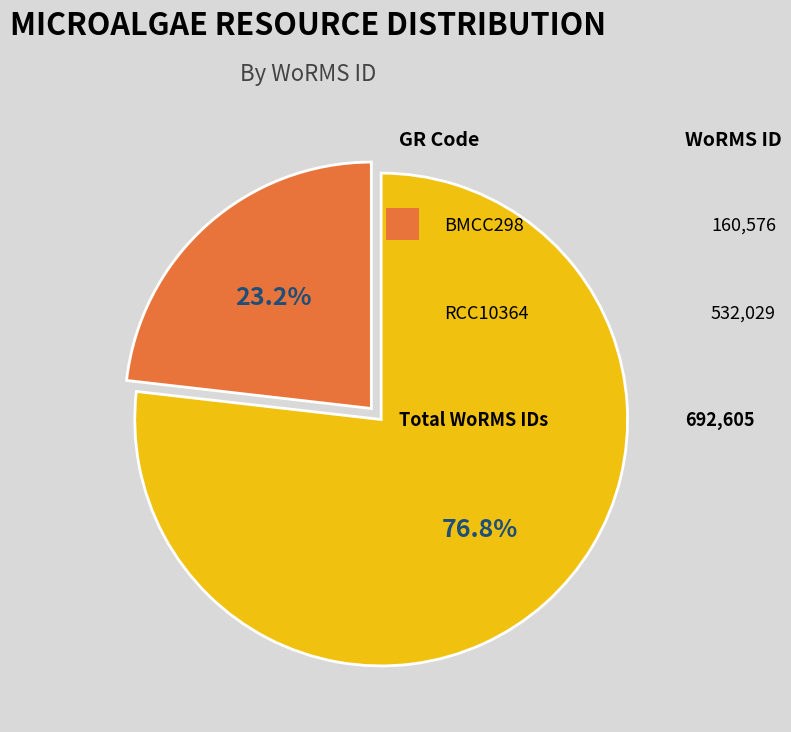

Is there any slice that represents more than half of the pie?

Yes